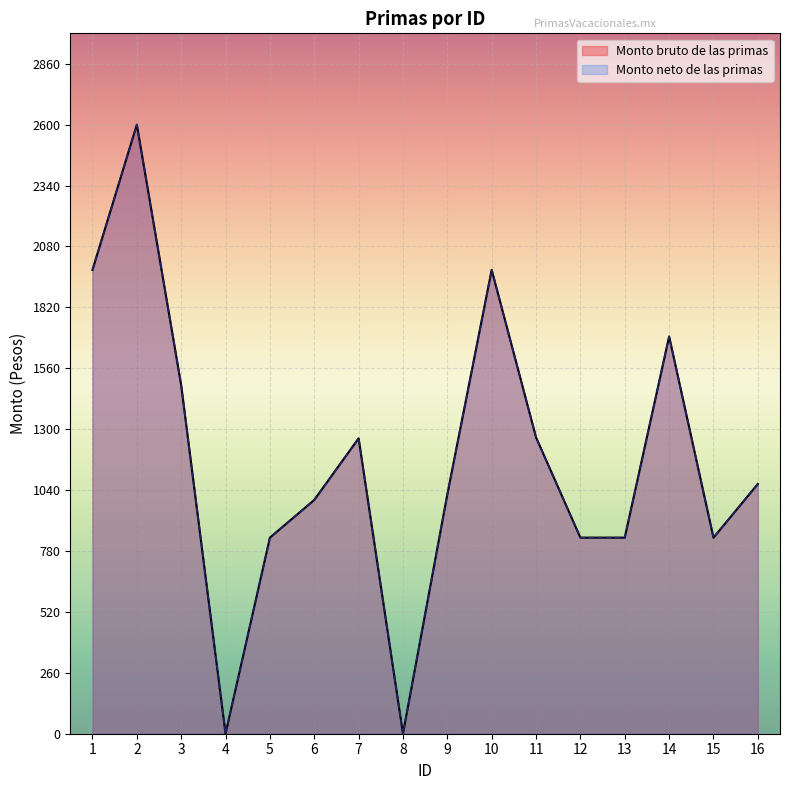

Reading left to right, what are all the values shown in this chart?

Monto bruto de las primas: 1980.2	2600.0	1487.5	0.0	837.0	998.0	1261.0	0.0	1021.7	1980.2	1265.0	837.0	837.0	1695.8	837.0	1066.2
Monto neto de las primas: 1980.2	2600.0	1487.5	0.0	837.0	998.0	1261.0	0.0	1021.7	1980.2	1265.0	837.0	837.0	1695.8	837.0	1066.2